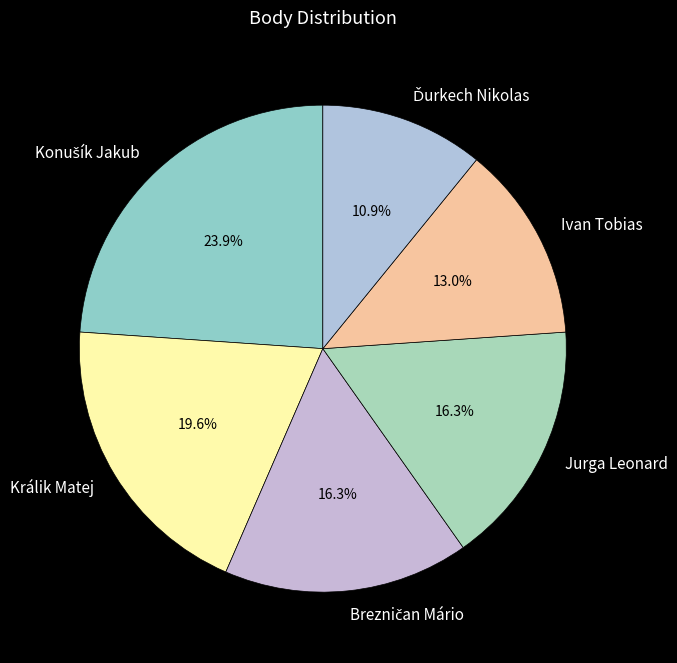

Which has a higher value, Ivan Tobias or Jurga Leonard?

Jurga Leonard